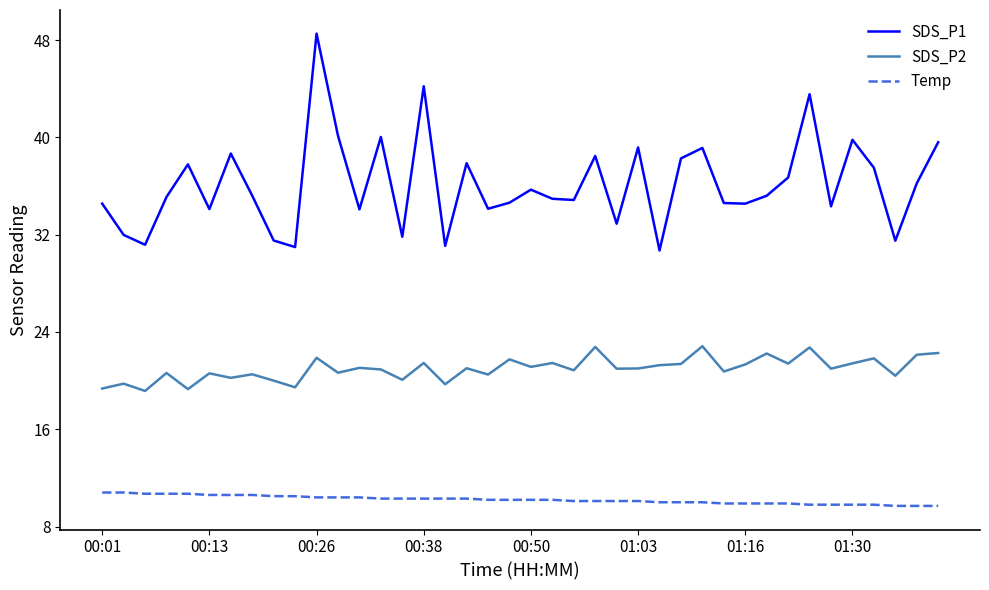

True or false: SDS_P2 and Temp cross at least once.

False